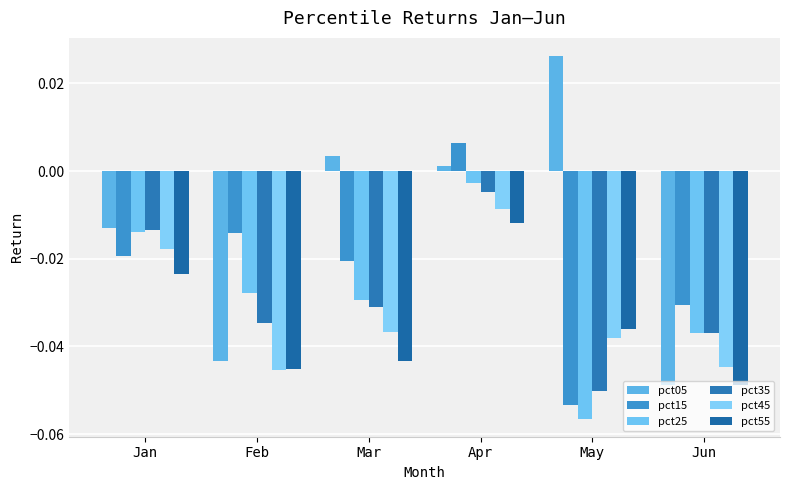

Which series has the largest range (max minus min)?

pct05